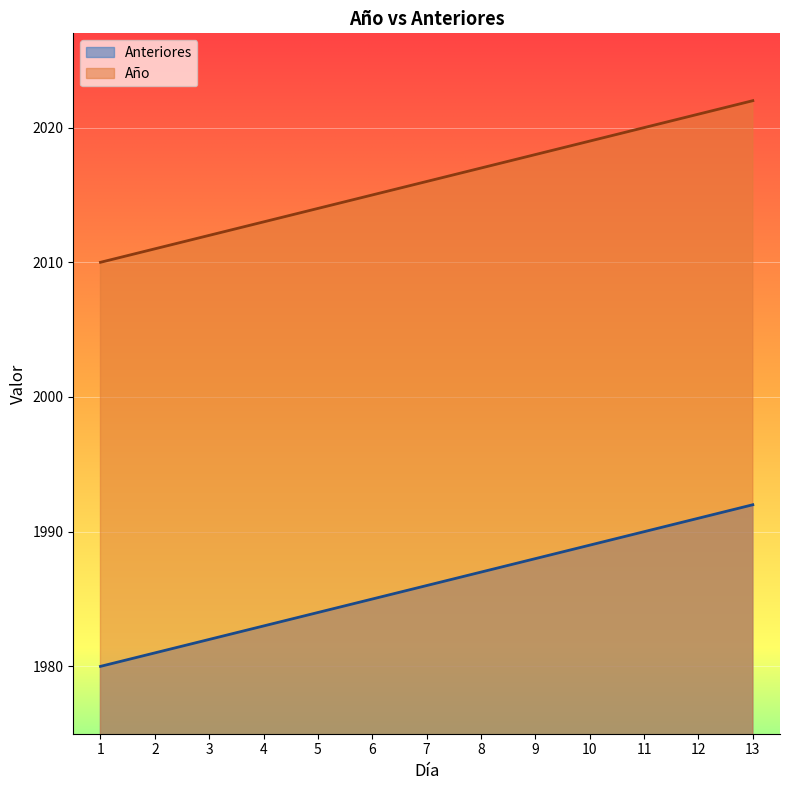

The Año series shows 858 at 5. True or false?

False